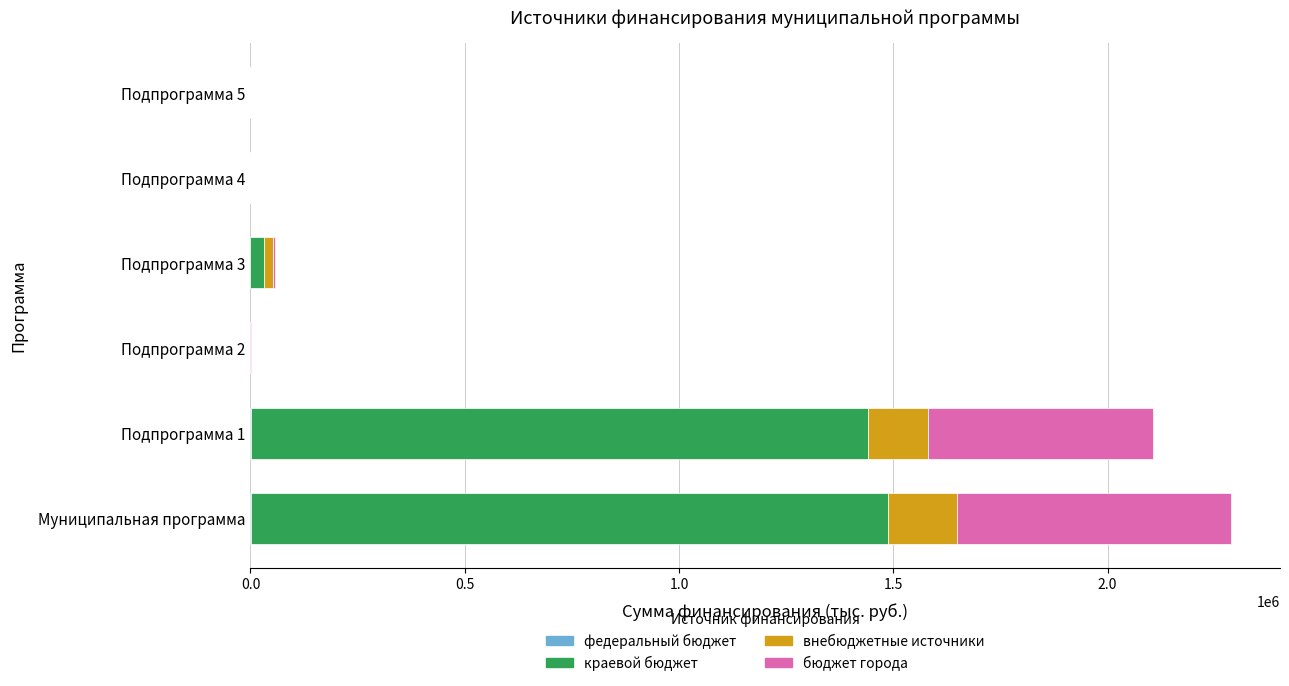

At how many categories does at least one series exceed 797177?

2